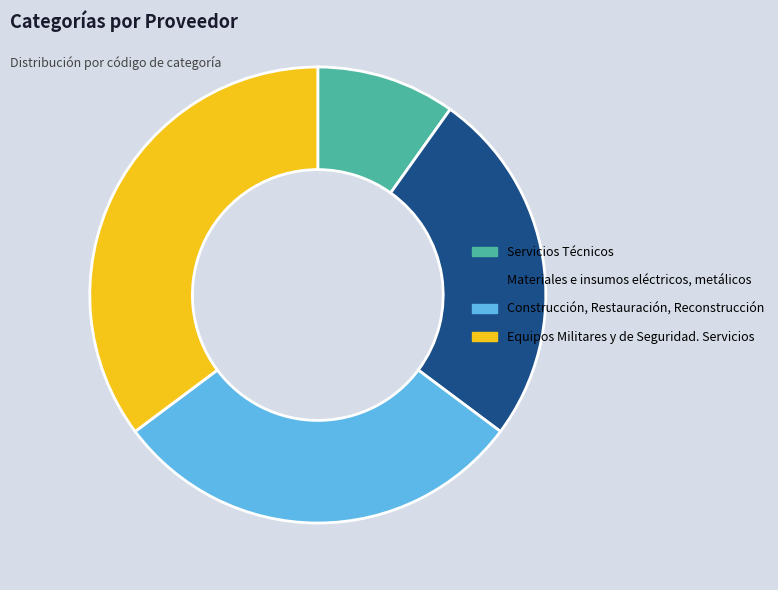

How many slices are in this pie chart?

4